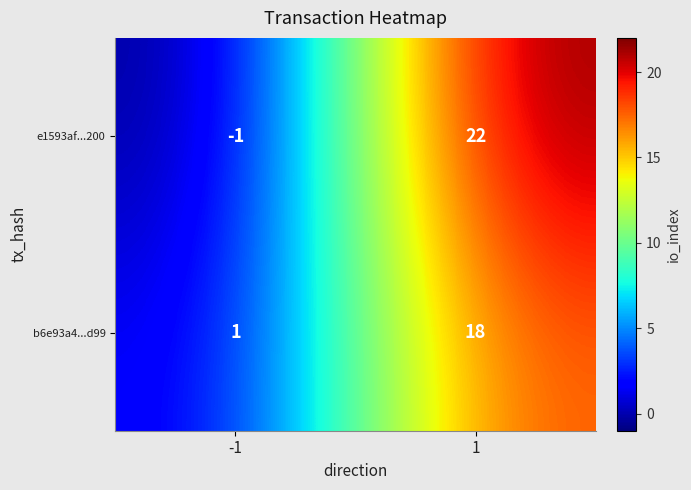

Is it true that e1593af...200 equals -1 at -1?

True